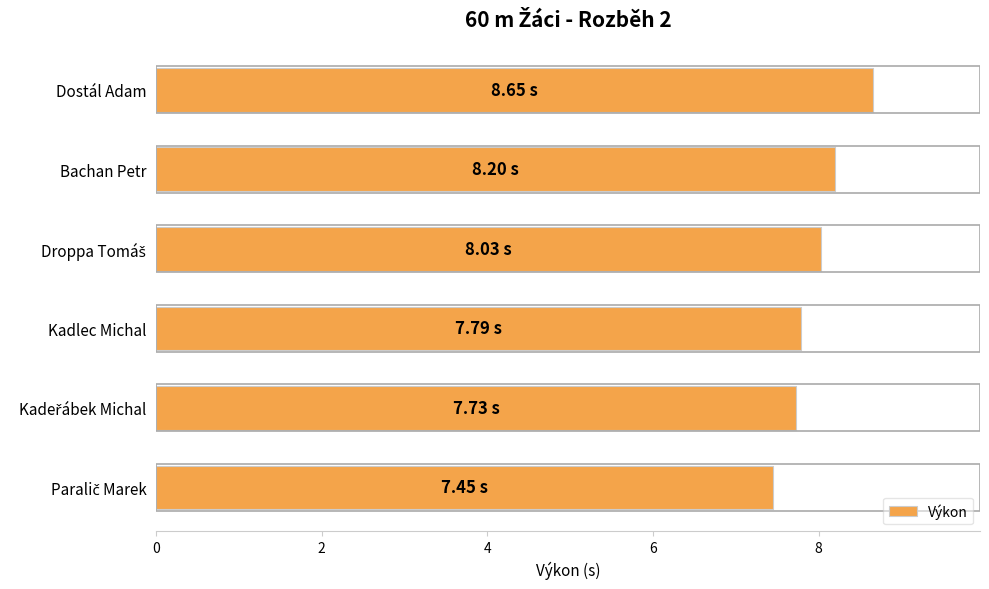

What is the difference between the maximum and minimum values?

1.2